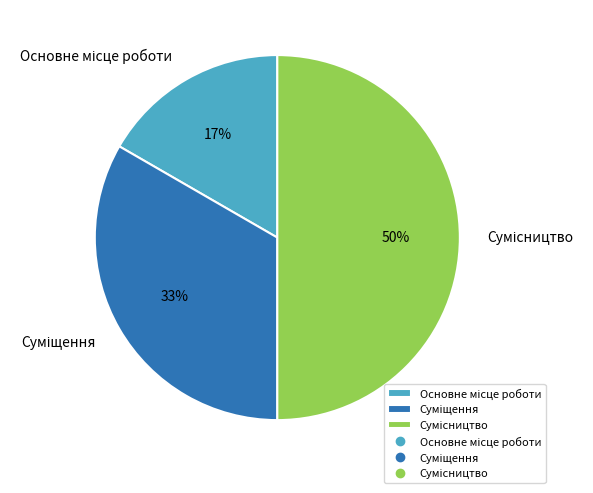

To the nearest percent, what is the difference between the largest and smallest slice percentages?

33%